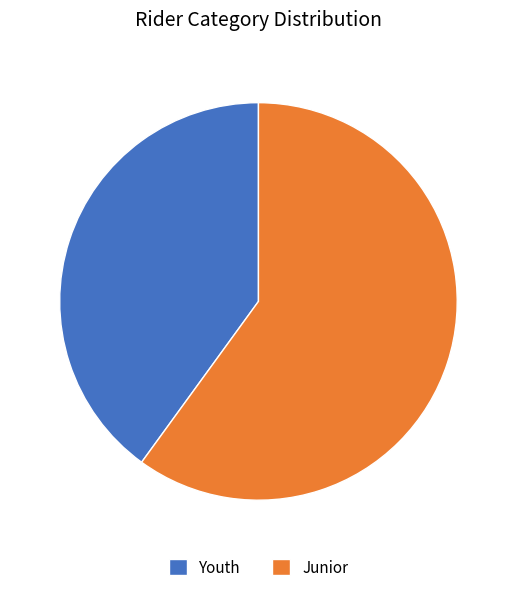

Does Junior account for over 50% of the chart?

Yes